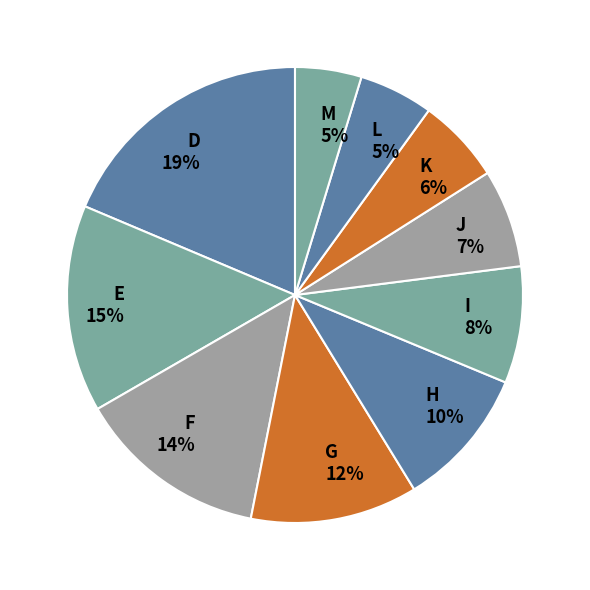

Which category has the biggest portion of the pie?

D